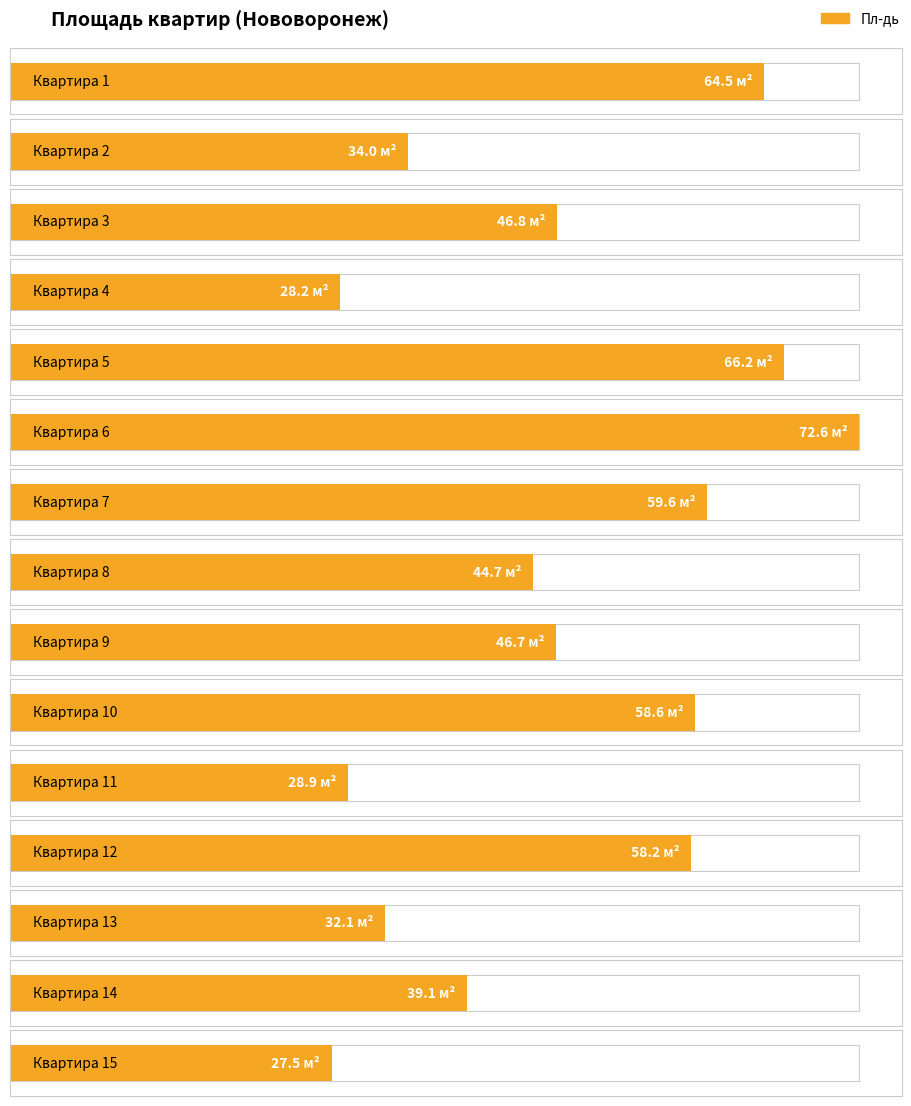

How many data points are less than 46?

7